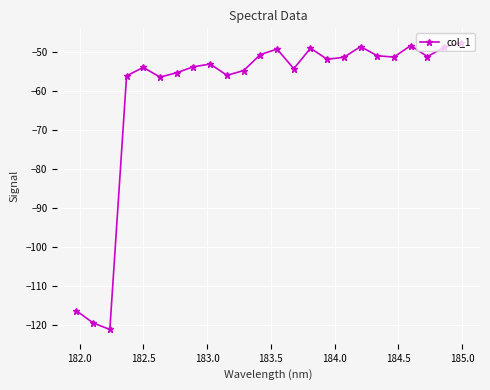

What is the minimum value shown in the chart?

-121.1